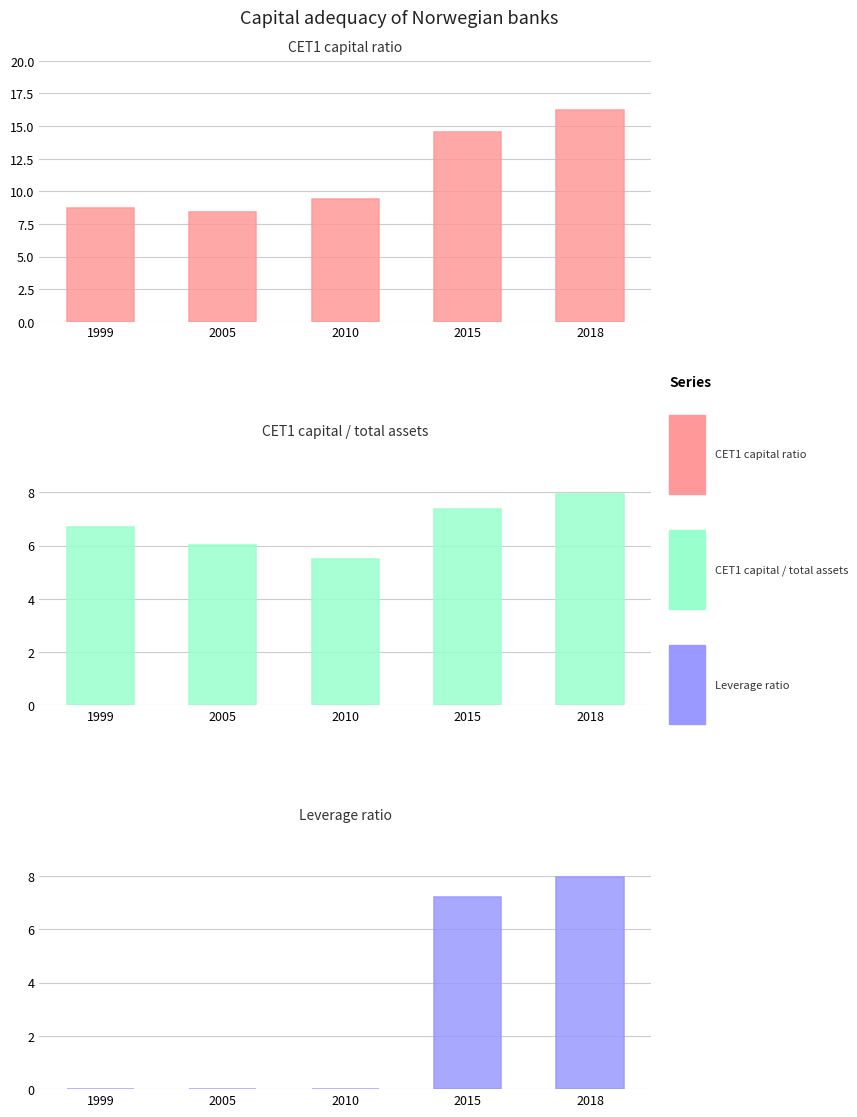

Between 2015 and 1999, which is larger?

2015